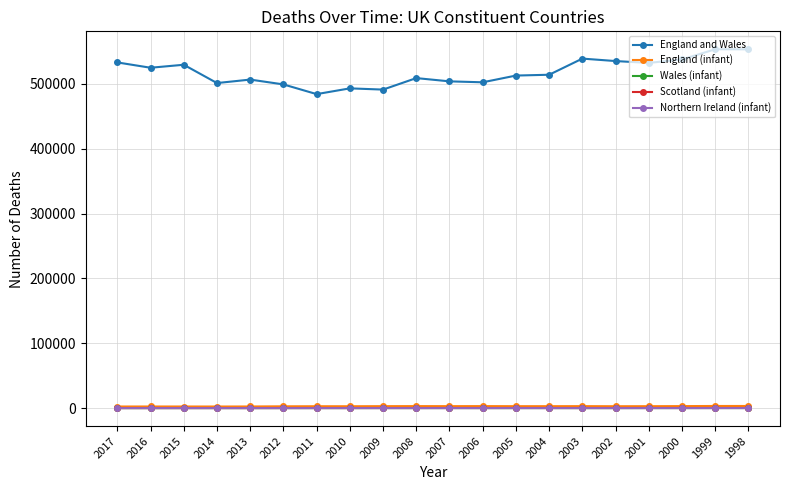

True or false: England and Wales and Wales (infant) cross at least once.

False